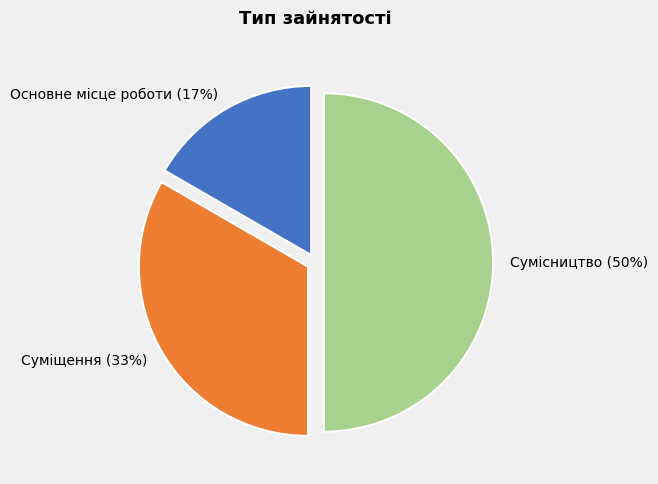

Does Суміщення represent more than half of the total?

No